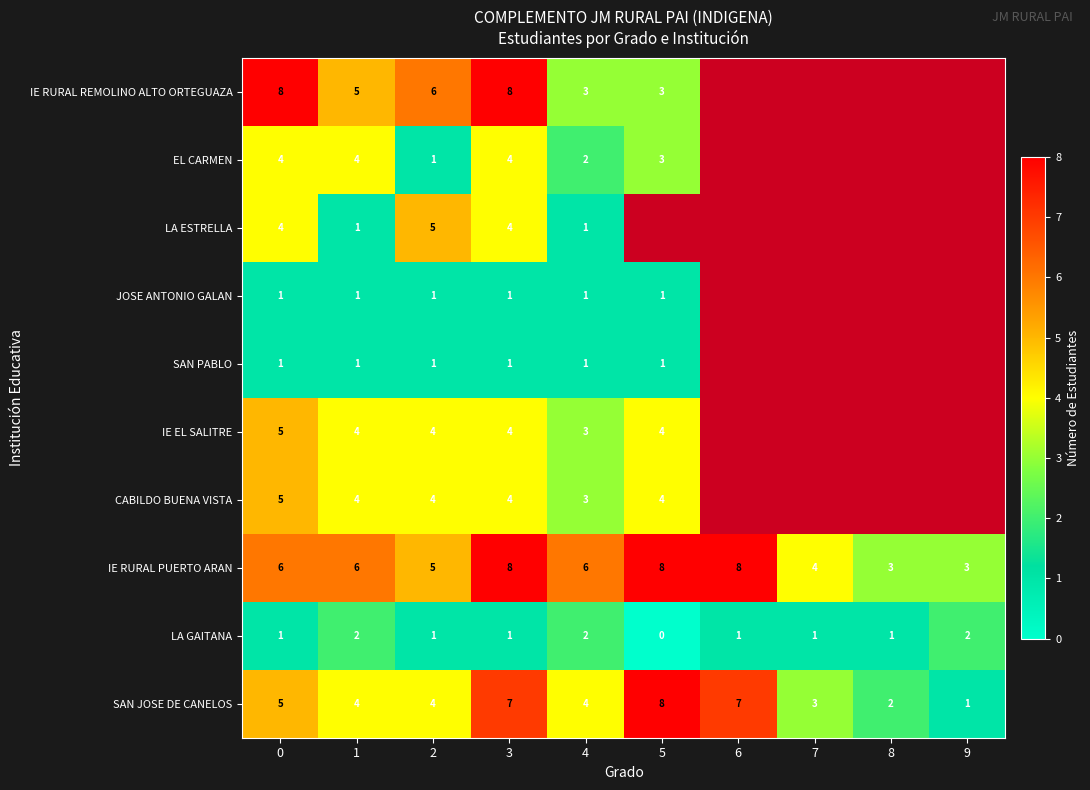

At which category is the sum across all series the highest?

3